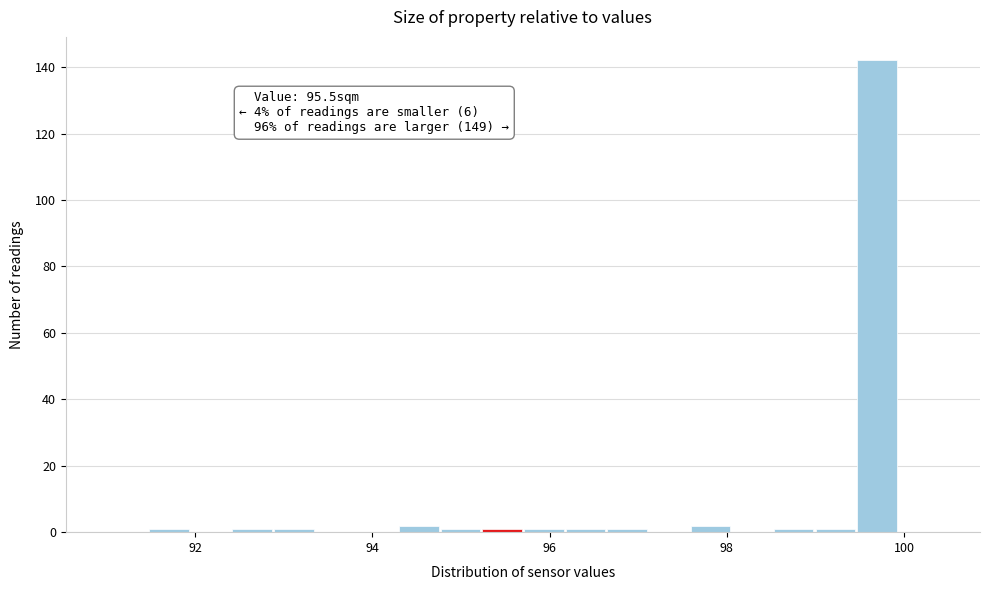

Around what value on the x-axis is the tallest bar? Give the approximate position of its centre, as read against the axis.

99.6